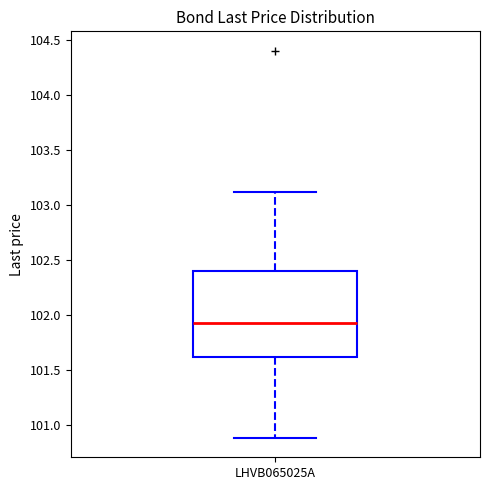

Where does the upper whisker of the box for LHVB065025A end on the y-axis? The values are not printed on the chart, so give them approximately, as read against the axis.

103.10